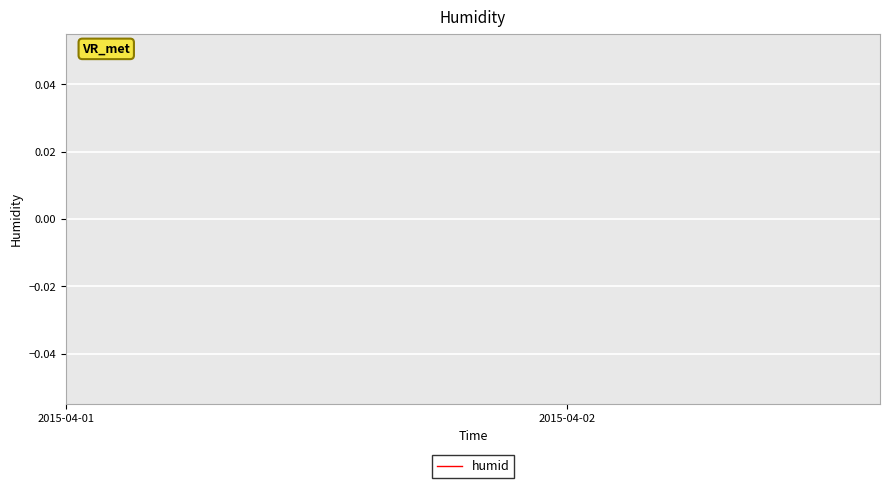

Count the number of categories in the chart.

40